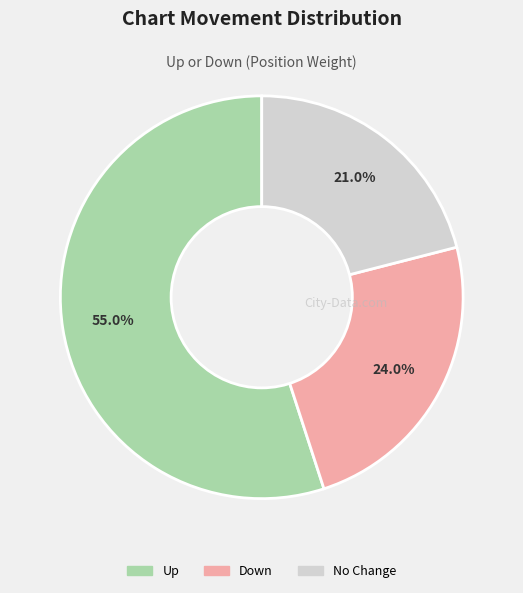

Is there a majority slice in this chart?

Yes